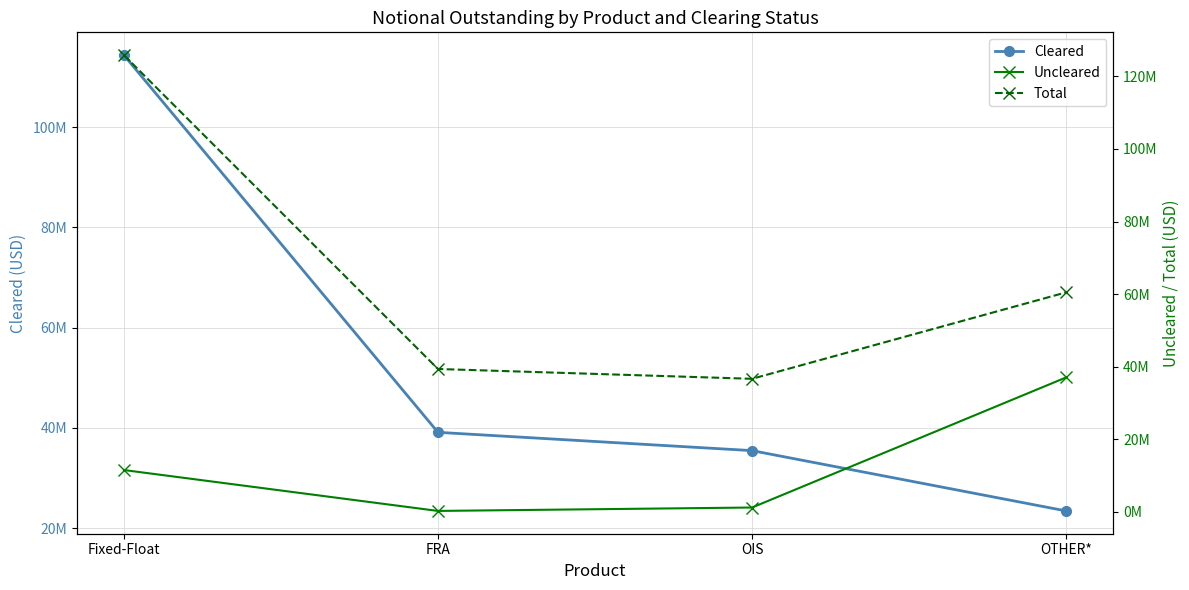

True or false: Cleared has more than 2 points higher than both neighbors.

False